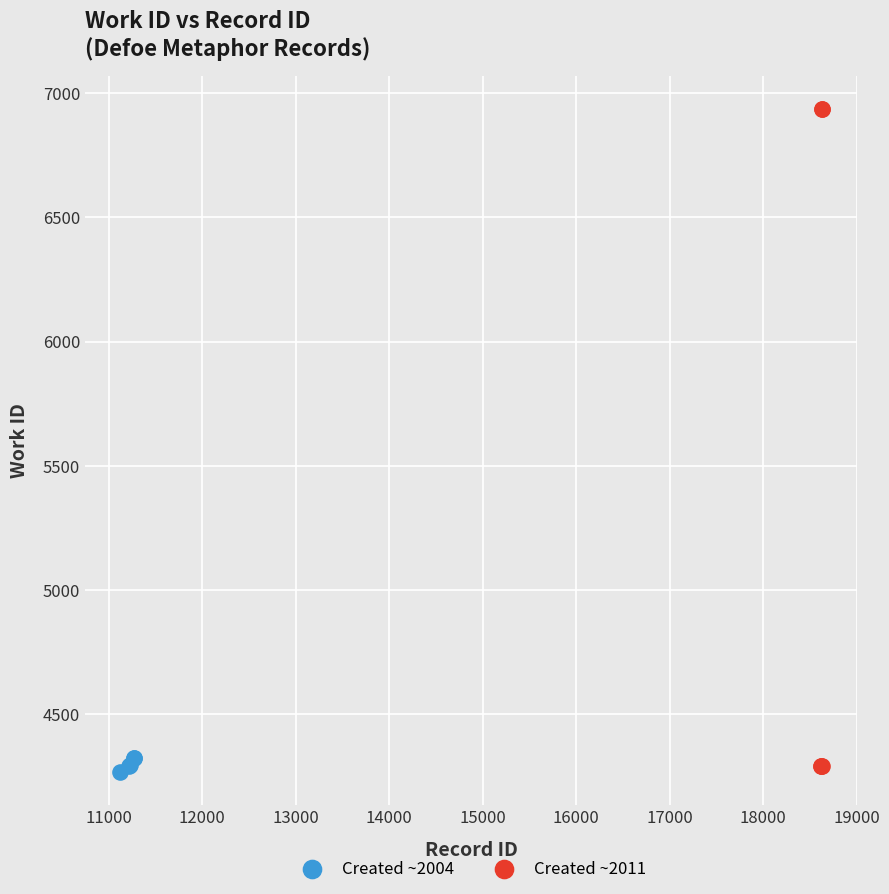

Which series reaches the maximum Y coordinate?

Created ~2011